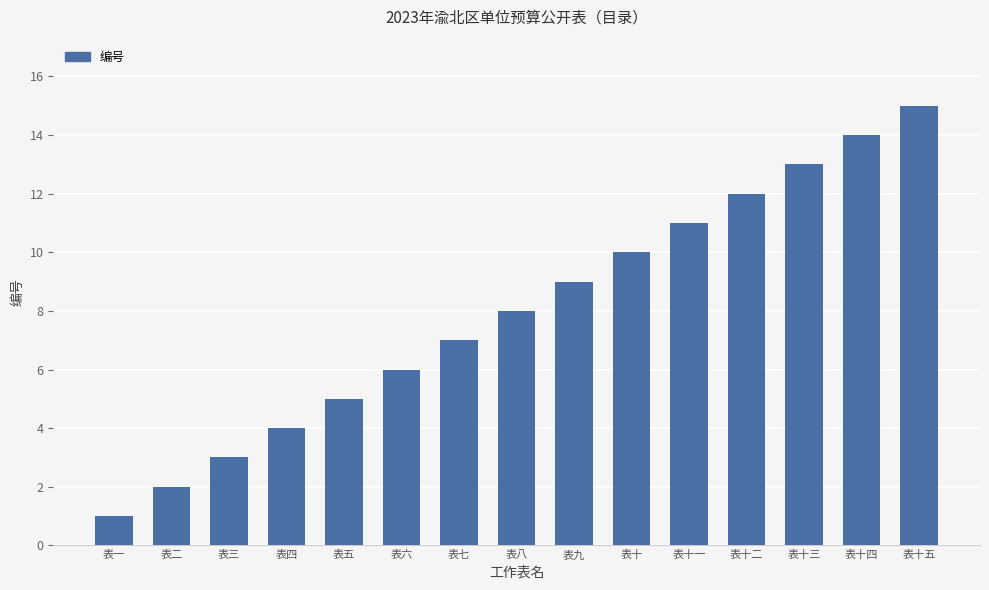

True or false: the data shows 3 at 表三.

True